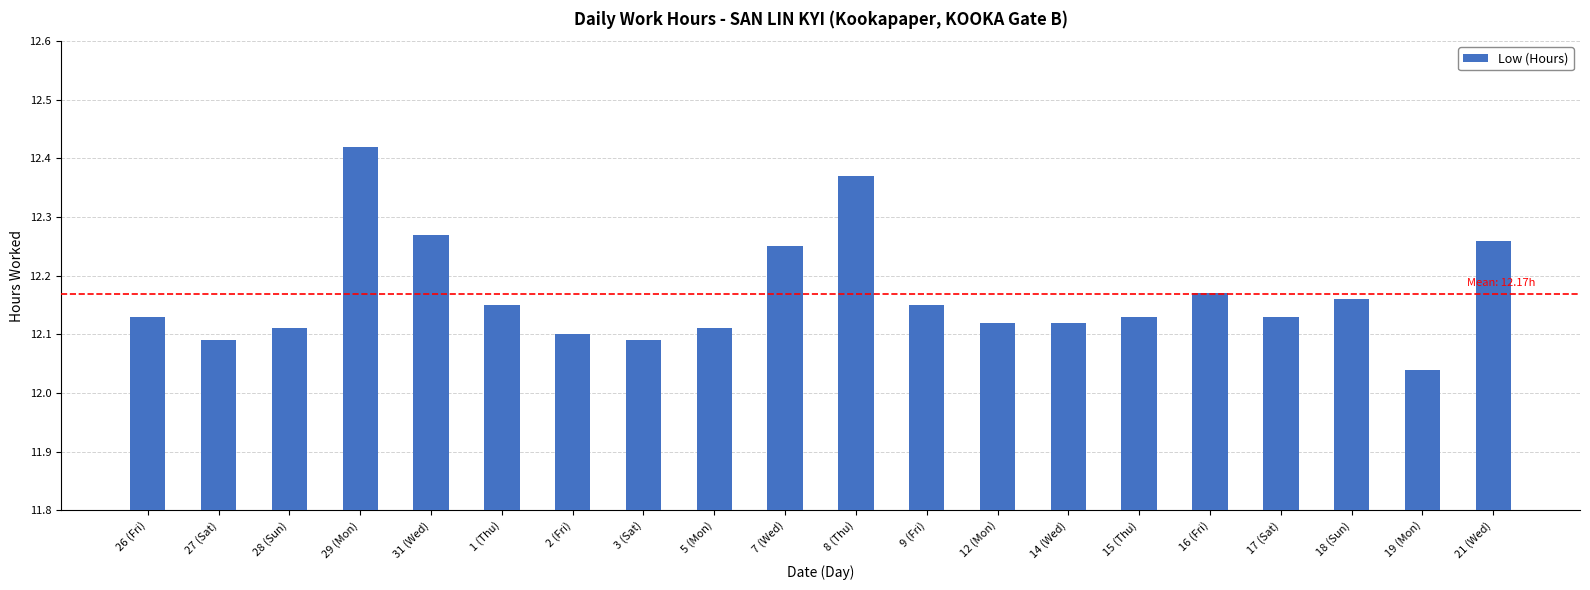

What is the difference between the maximum and second lowest values?

0.3